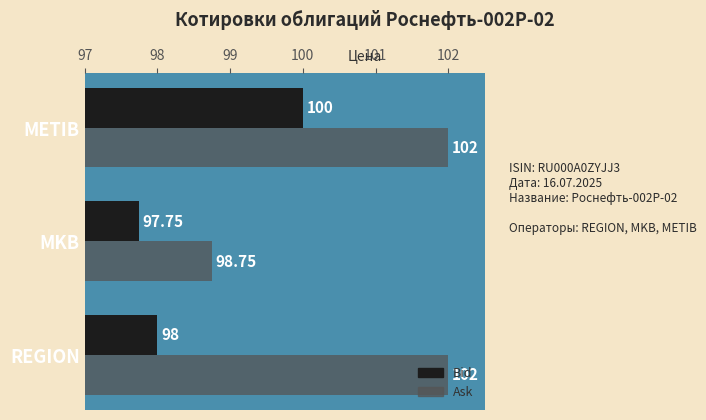

What are all the series names shown in the legend?

Bid, Ask